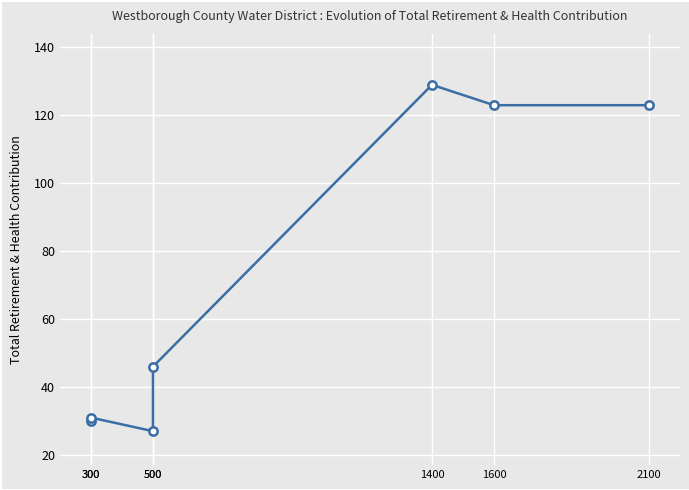

What is the smallest value displayed?

27